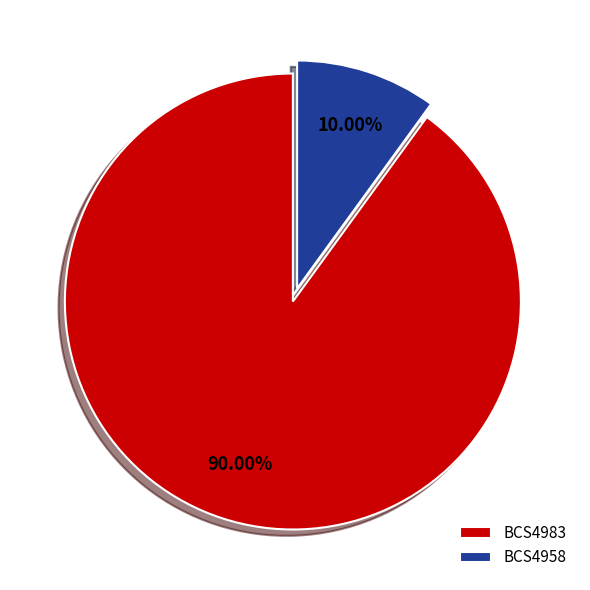

True or false: BCS4983 accounts for 90% of the total.

True